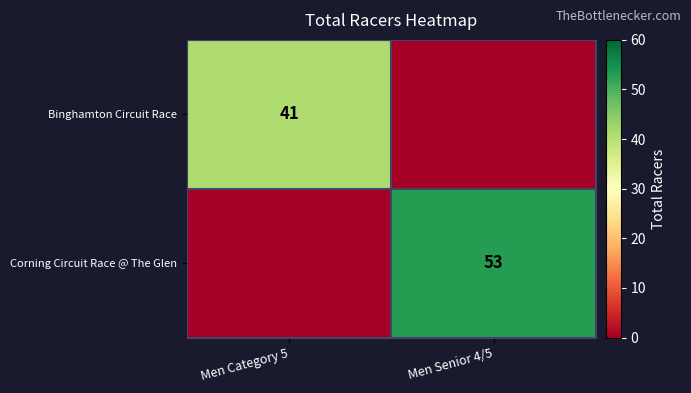

At which category is the sum across all series the highest?

Men Senior 4/5